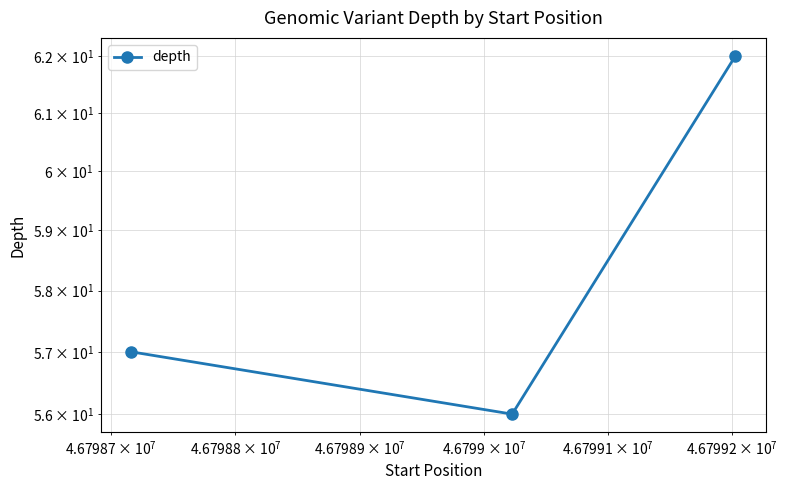

What is the sum of all values?

175